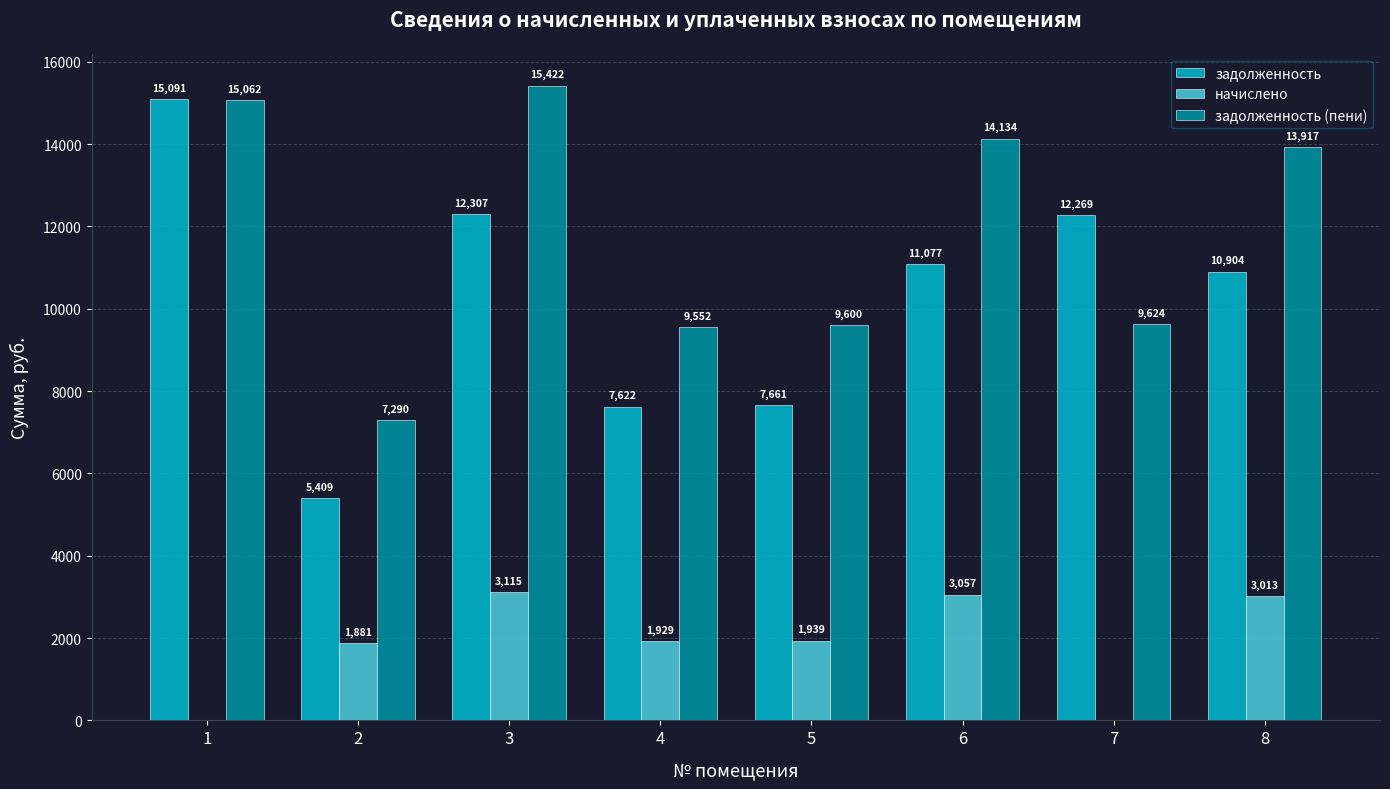

Which series has the widest spread of values?

задолженность